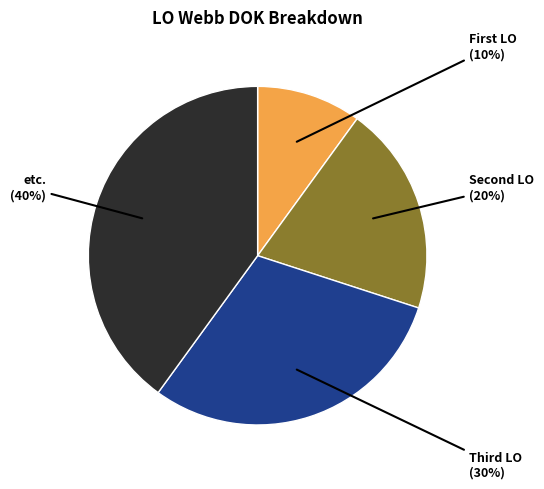

Does any single category account for the majority?

No